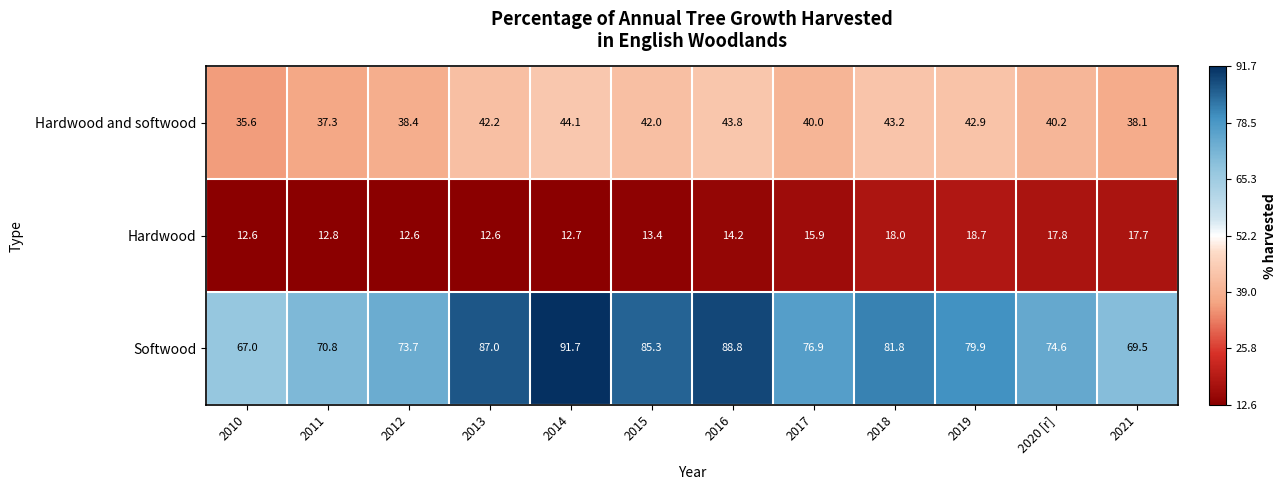

The value of Softwood at 2016 is 56.2. True or false?

False